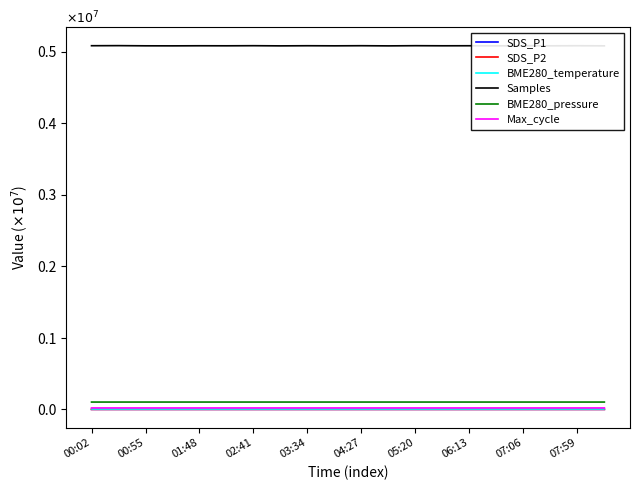

Which series has the widest spread of values?

Samples